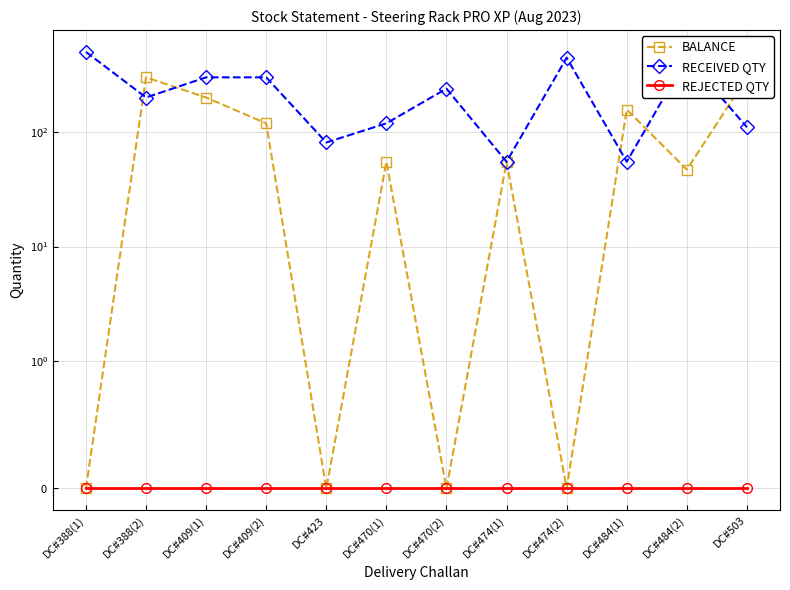

Which series has the largest range (max minus min)?

RECEIVED QTY